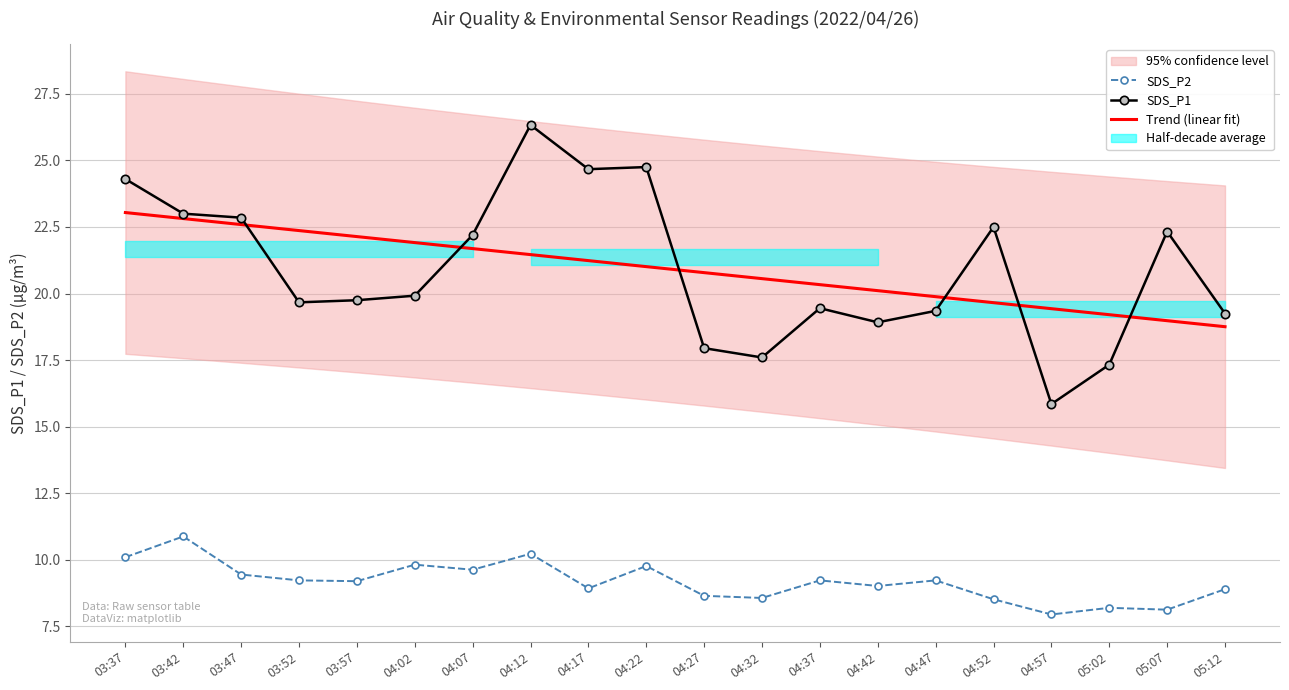

Which series has the largest range (max minus min)?

SDS_P1